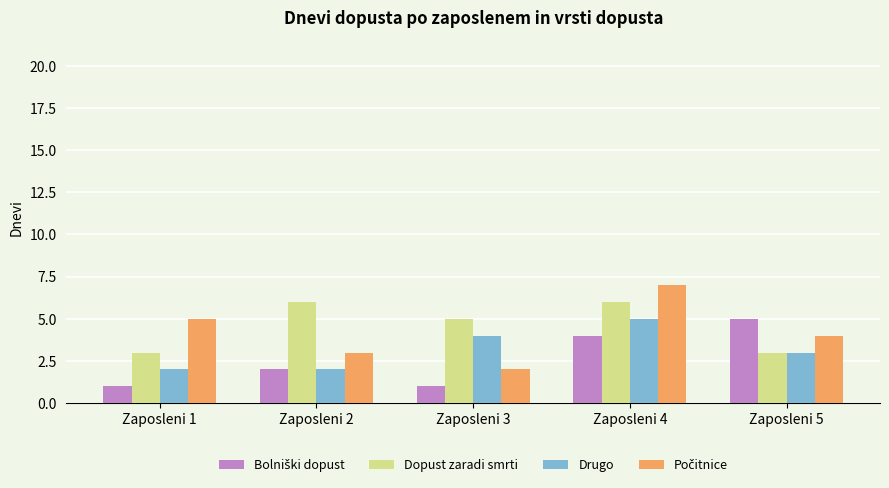

The Drugo series shows 2 at Zaposleni 1. True or false?

True